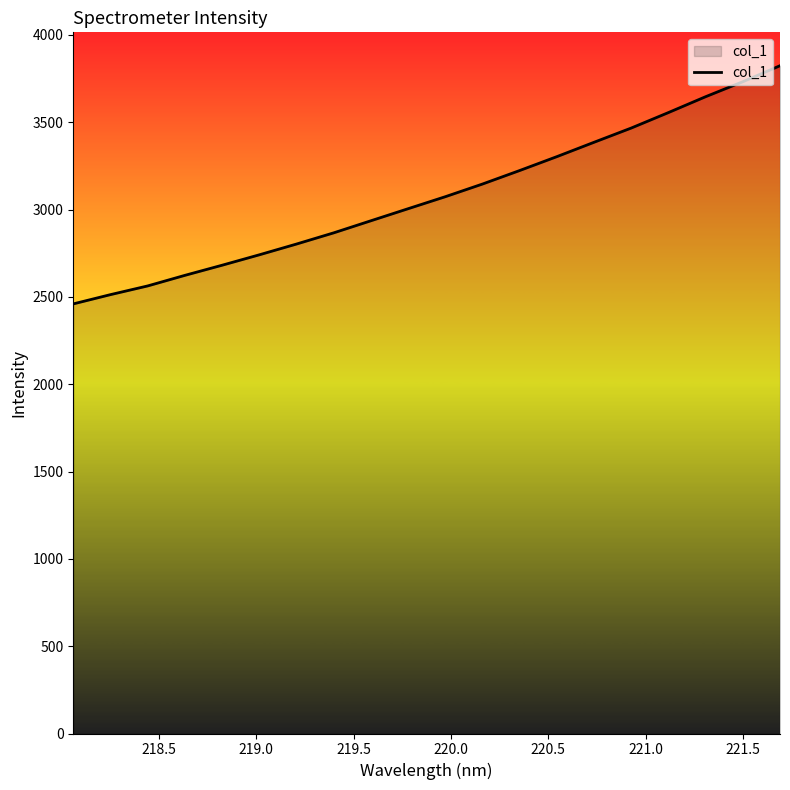

Reading right to left, list all the values displayed in this chart.

3823.3	3731.8	3646.0	3555.3	3466.7	3385.2	3303.0	3223.4	3146.1	3073.5	3004.8	2935.8	2866.6	2802.5	2740.8	2681.1	2623.2	2562.6	2512.7	2459.7